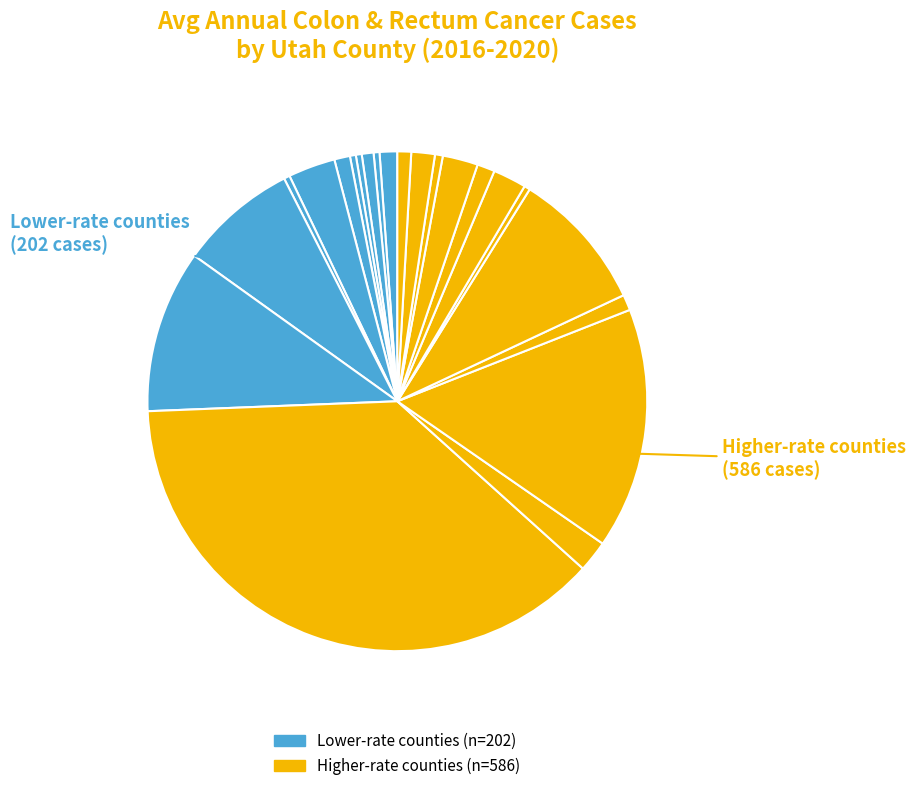

Count the number of slices in the pie.

22